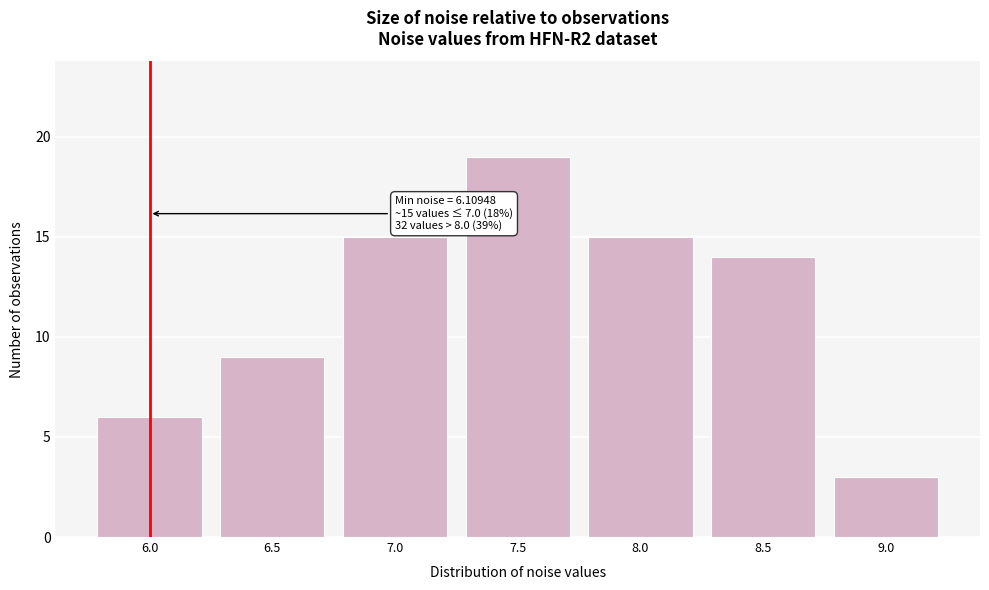

Reading left to right, extract all data points from this chart.

6.0=6	6.5=9	7.0=15	7.5=19	8.0=15	8.5=14	9.0=3